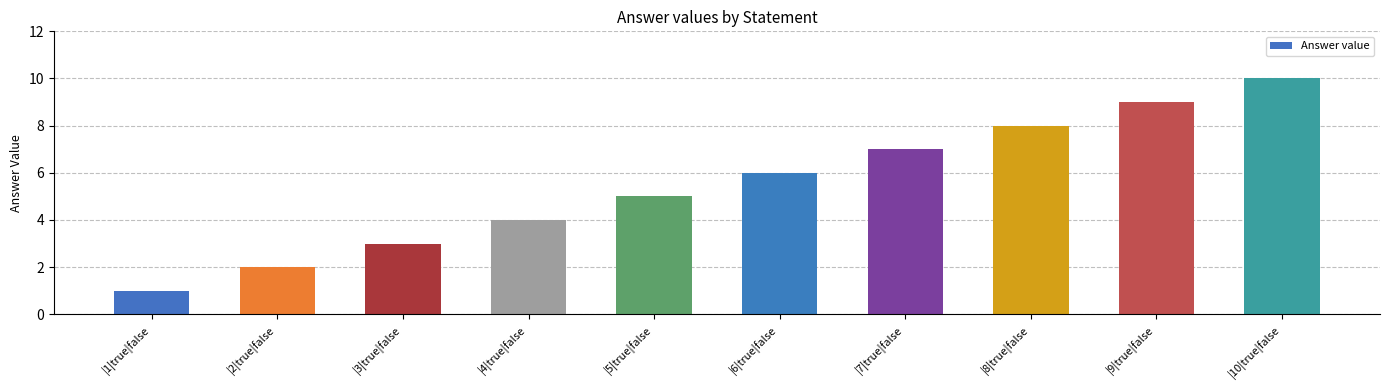

List the labels in order of value, smallest first.

|1|true|false, |2|true|false, |3|true|false, |4|true|false, |5|true|false, |6|true|false, |7|true|false, |8|true|false, |9|true|false, |10|true|false